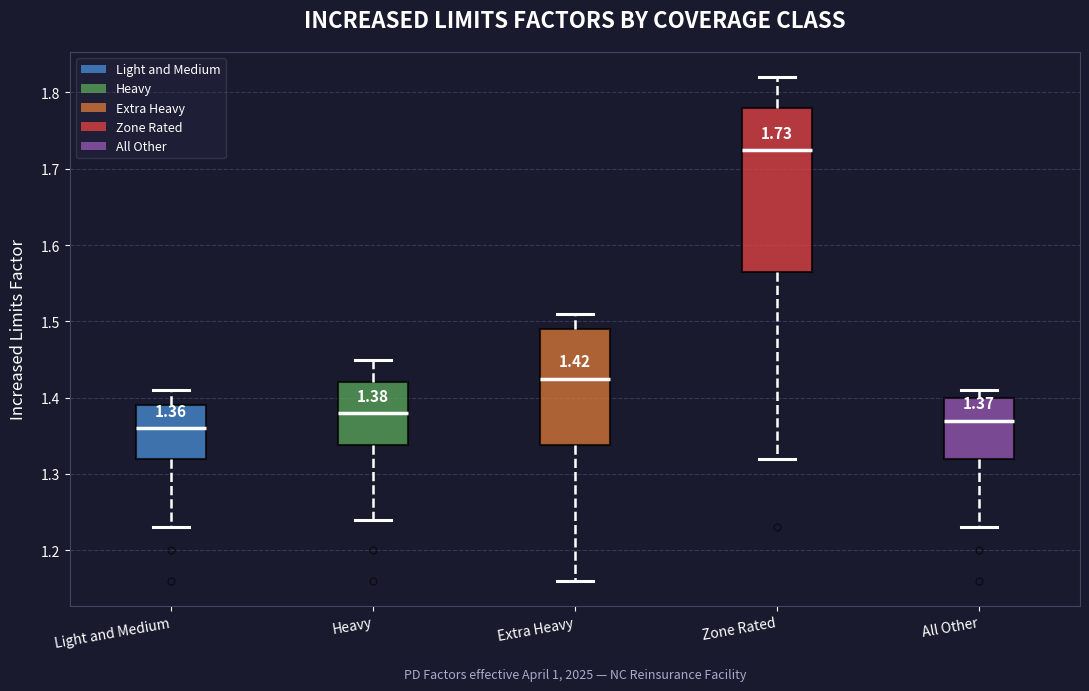

Comparing the boxes themselves (not the whiskers), which one is the tallest?

Zone Rated